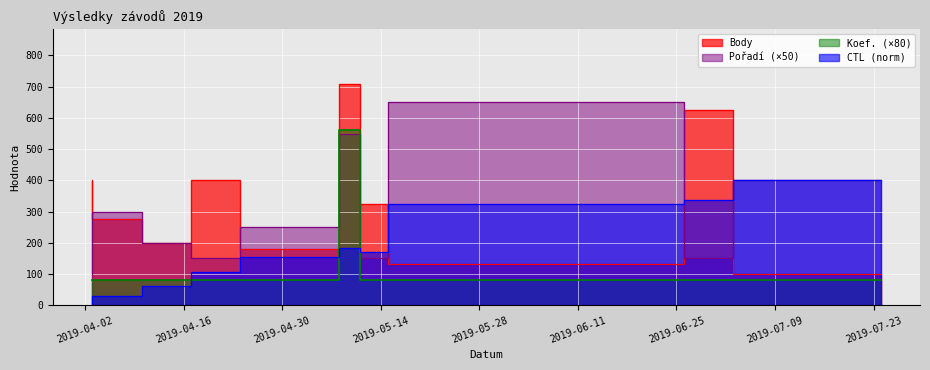

Reading left to right, transcribe all the data shown in this chart.

Body: 402.0	277.0	198.0	402.0	180.0	707.0	323.0	133.0	624.0	101.0
CTL: 0.0	30.8	61.5	107.7	153.8	184.6	169.2	323.1	338.5	400.0
Pořadí: 100.0	300.0	200.0	150.0	250.0	550.0	150.0	650.0	150.0	400.0
Koef.: 80.0	80.0	80.0	80.0	80.0	560.0	80.0	80.0	80.0	80.0